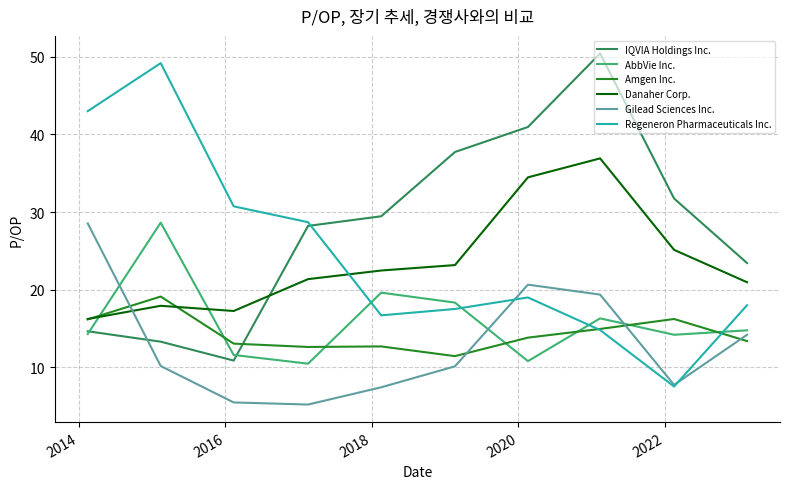

Does the chart display data point markers on the line(s)?

No